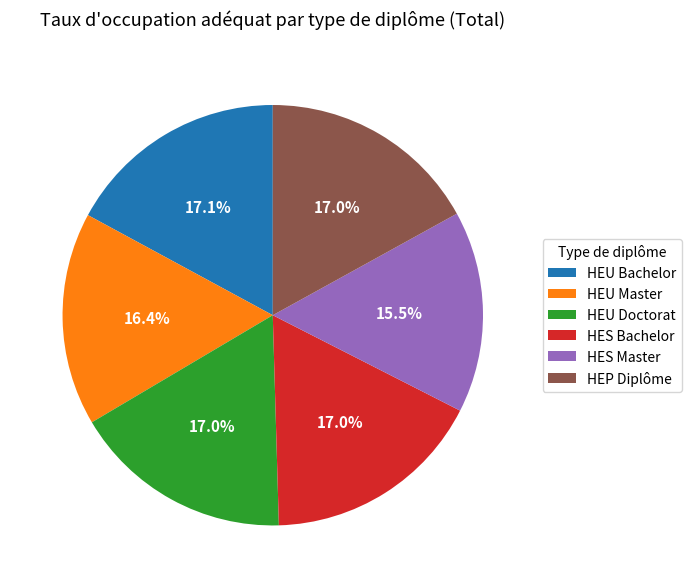

The HES Bachelor slice represents 17% of the pie. True or false?

True